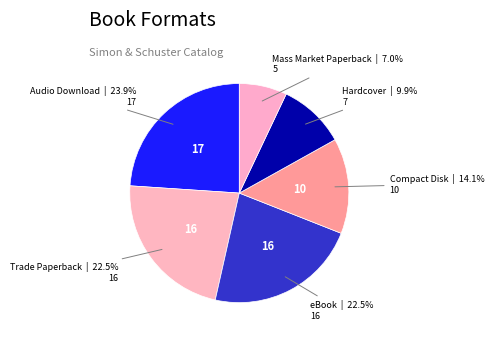

How many segments does this pie chart have?

6